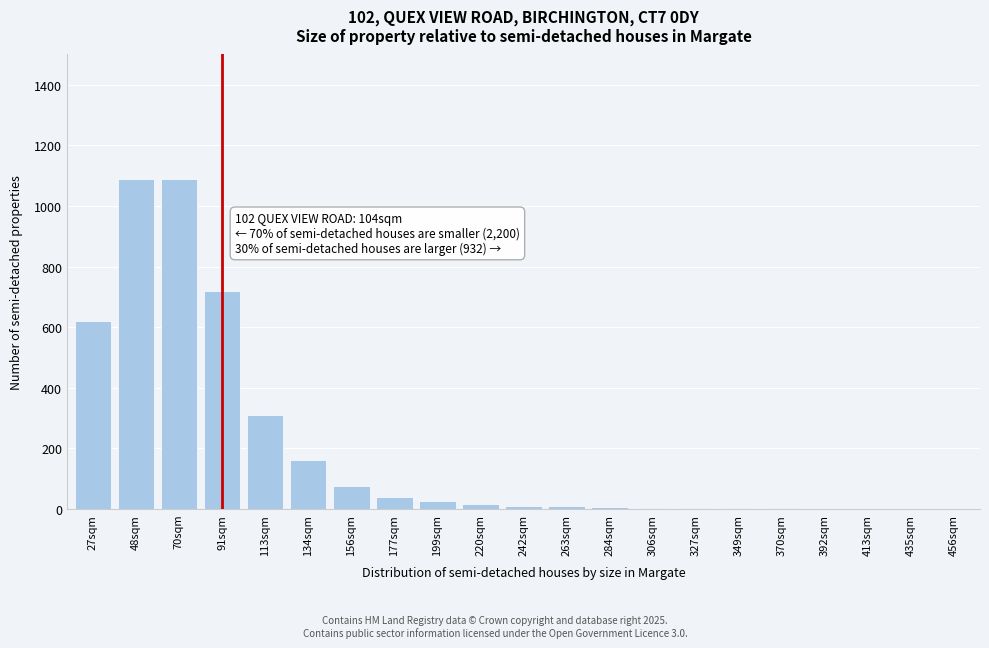

What is the greatest value displayed?

1090